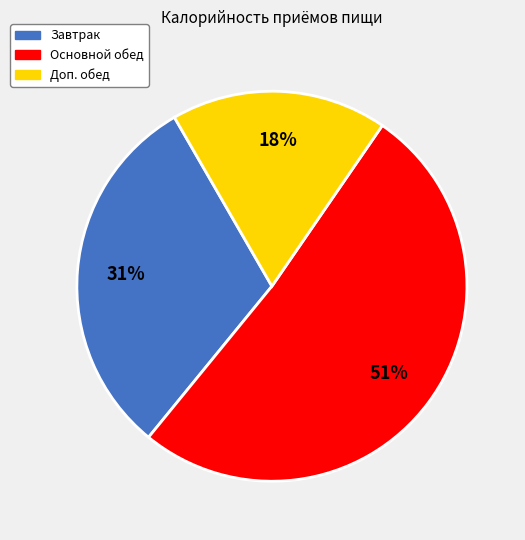

To the nearest percent, what is the difference between the largest and smallest slice percentages?

33%